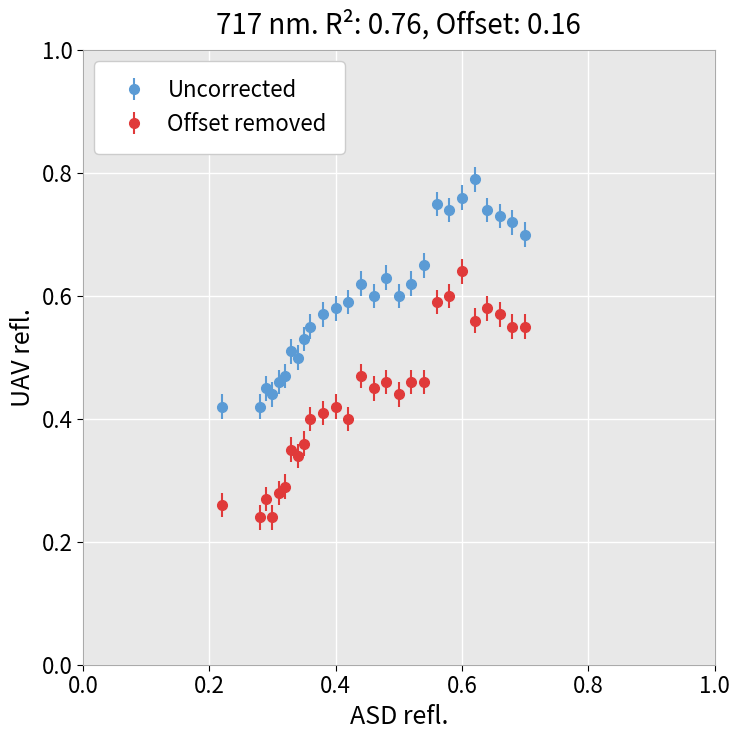

At how many categories does at least one series exceed 0?

27